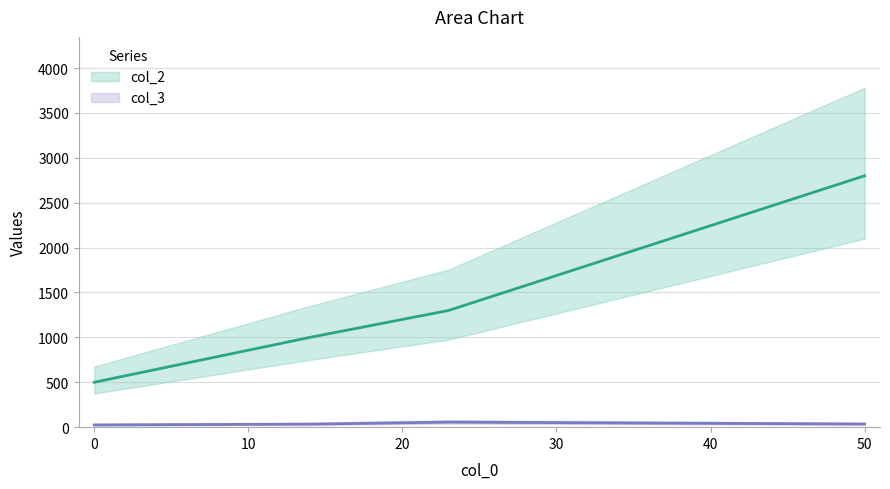

List the series in order of their overall mean, highest first.

col_2, col_3